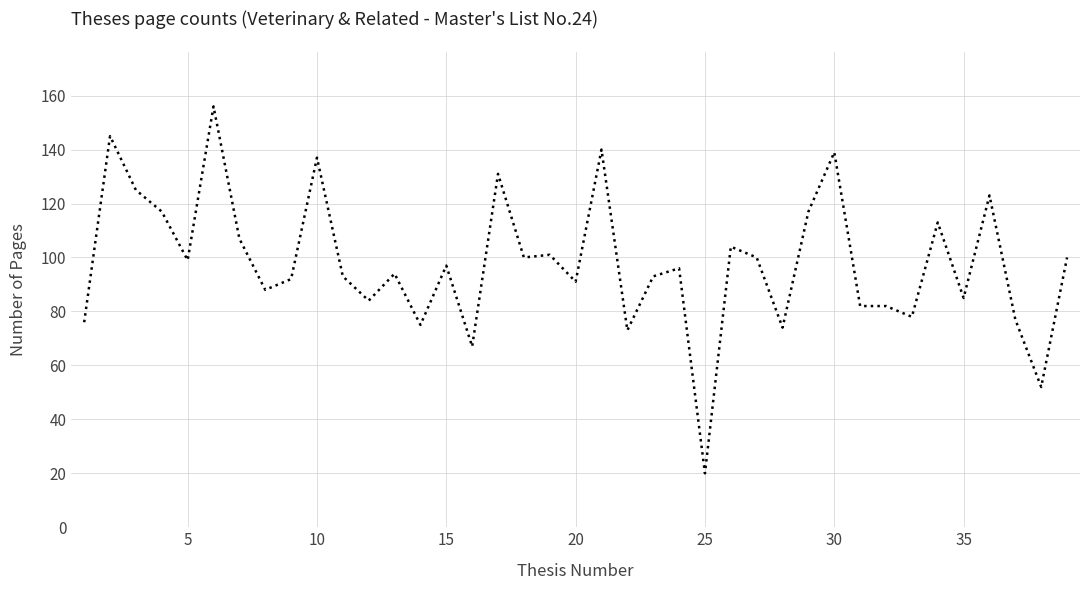

What is the difference between the maximum and minimum values?

136